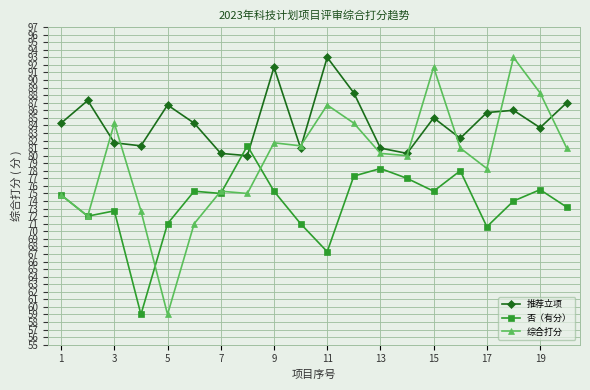

True or false: 推荐立项 and 否（有分） intersect in this chart.

True